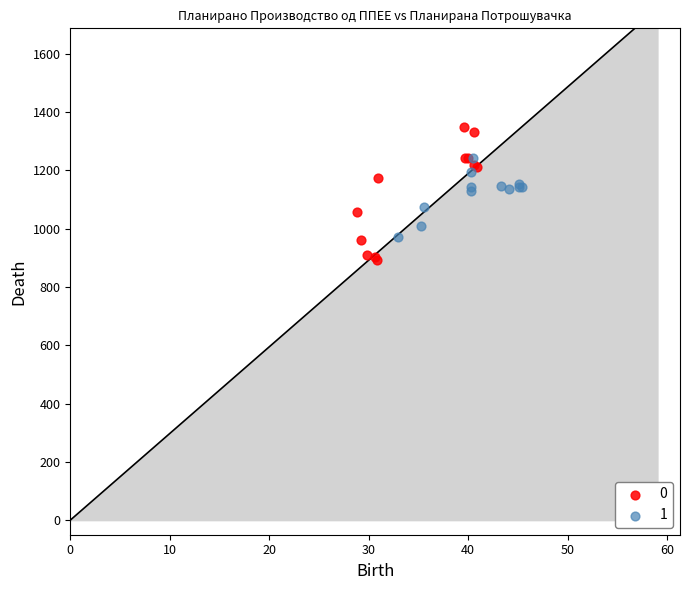

What are all the series names shown in the legend?

0, 1